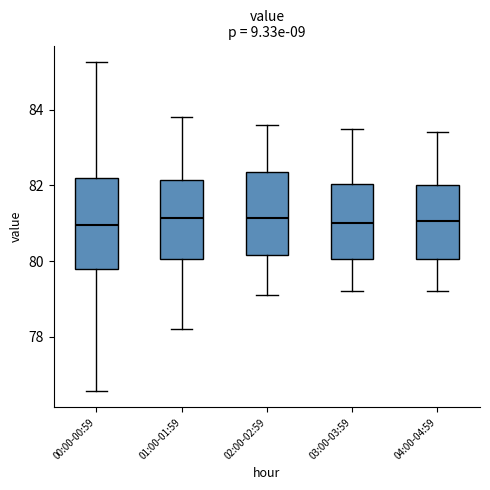

Where is the lower edge of the box for 01:00-01:59 on the y-axis? The values are not printed on the chart, so give them approximately, as read against the axis.

80.0